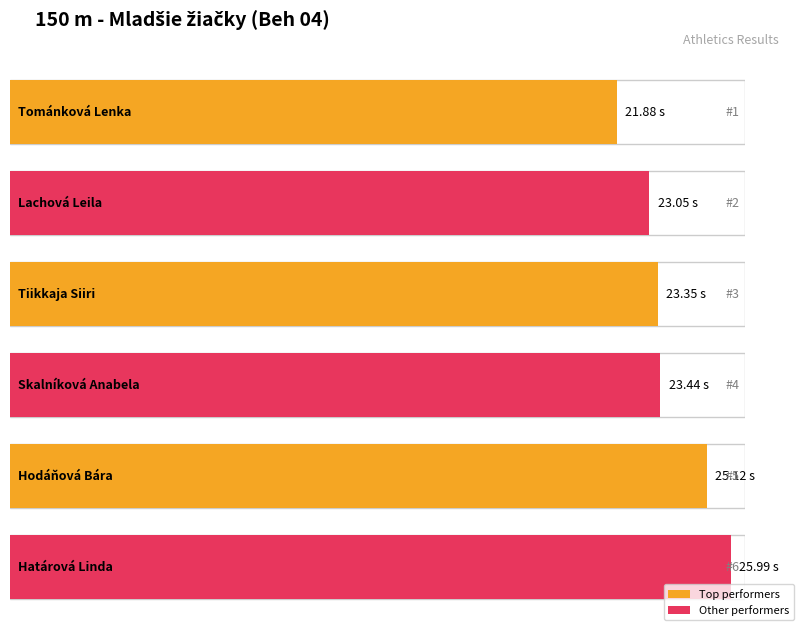

Where is the data nearest to the value 23?

Lachová Leila